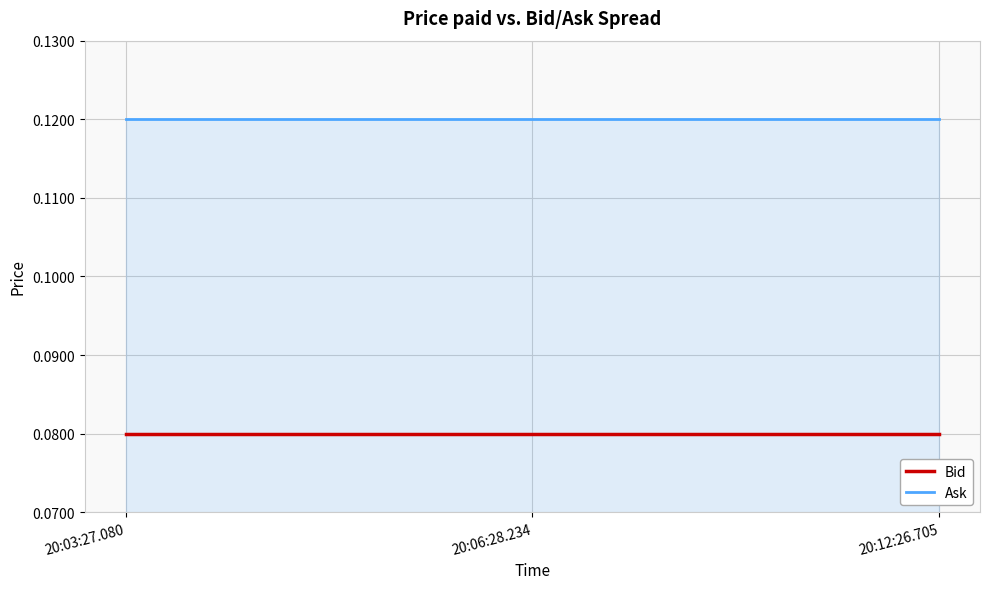

Rank the series by their maximum value, from highest to lowest.

Ask, Bid